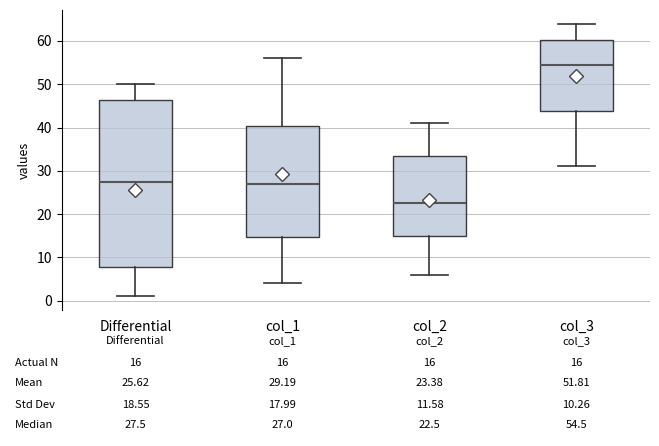

Which box is the tallest, from its lower edge to its upper edge?

Differential